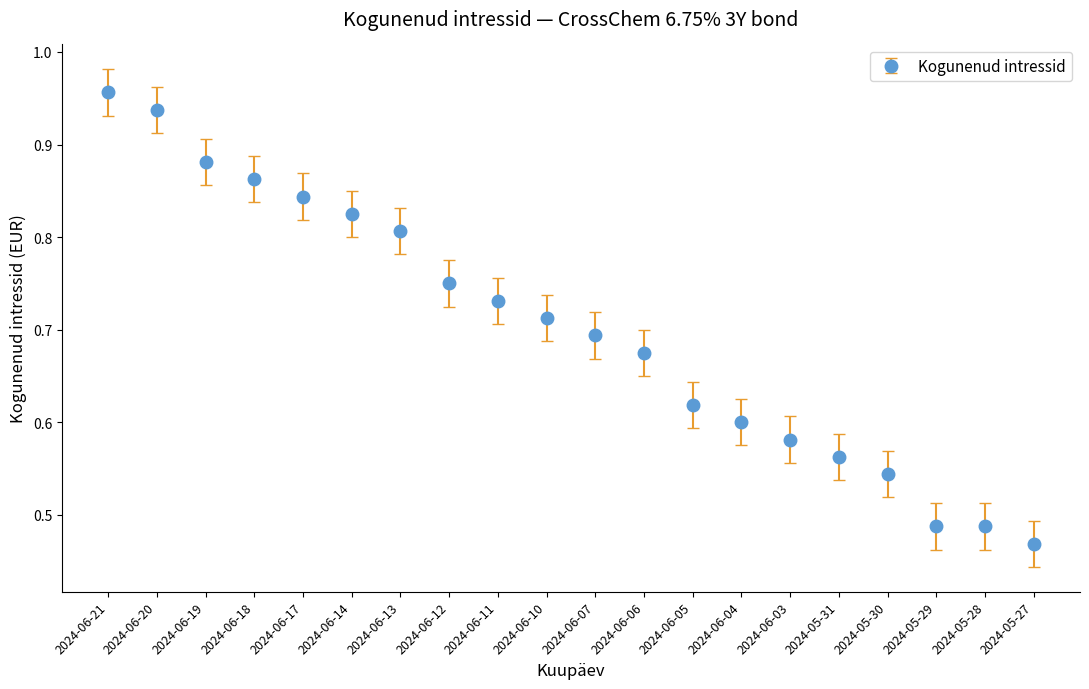

True or false: there are more than 1 points higher than both neighbors.

False